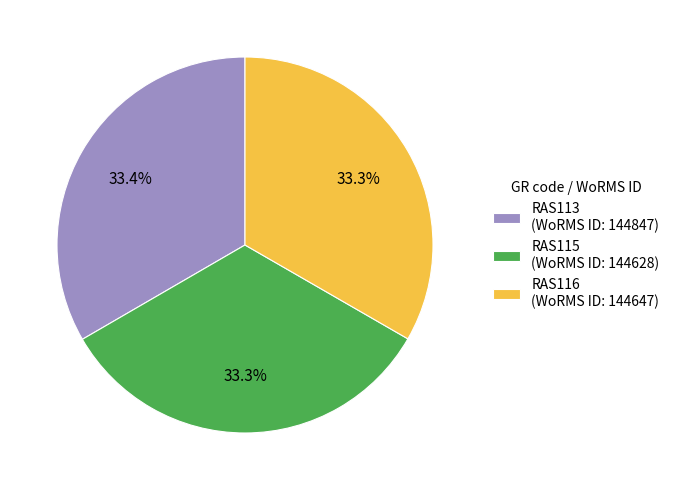

Approximately how many times larger is the value at RAS113 compared to RAS115?

1.0